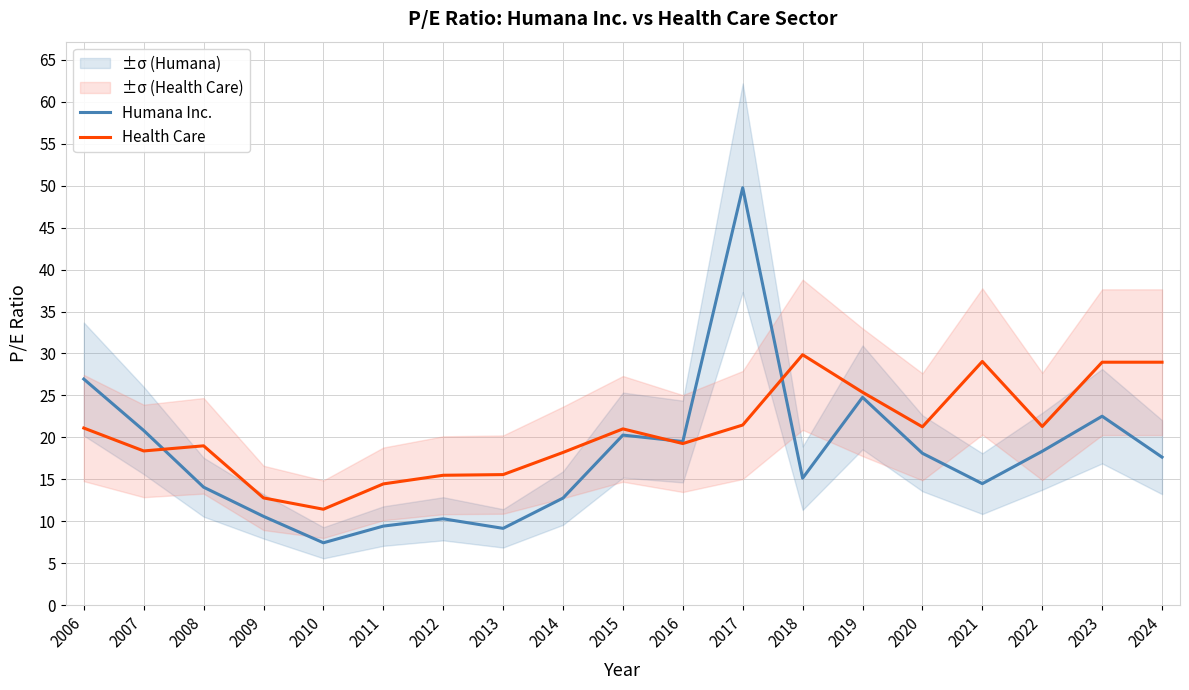

Which series ends up on top after the final intersection of Humana Inc. and Health Care?

Health Care